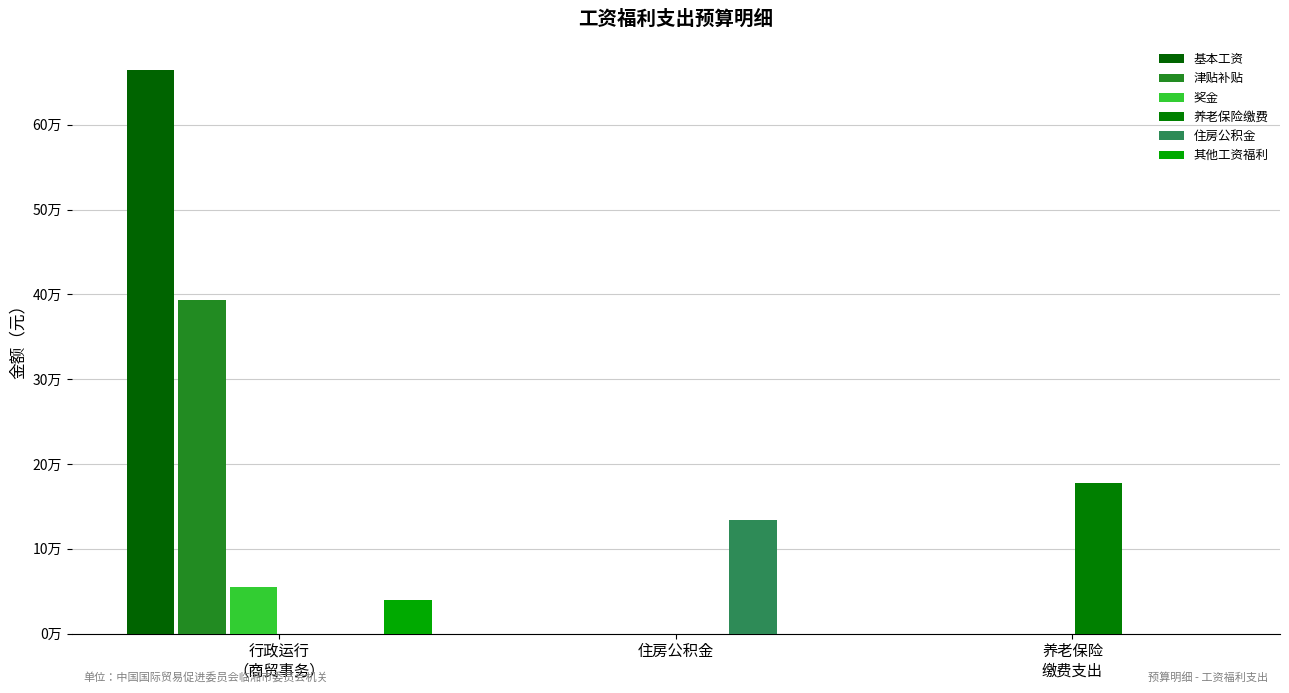

Is it true that 奖金 equals -27097.9 at 养老保险
缴费支出?

False